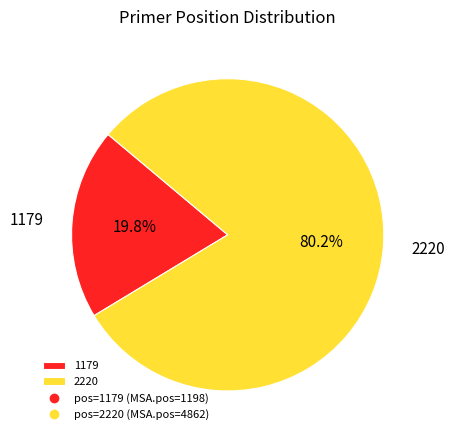

Is it true that 2220 is 94% of the pie?

False